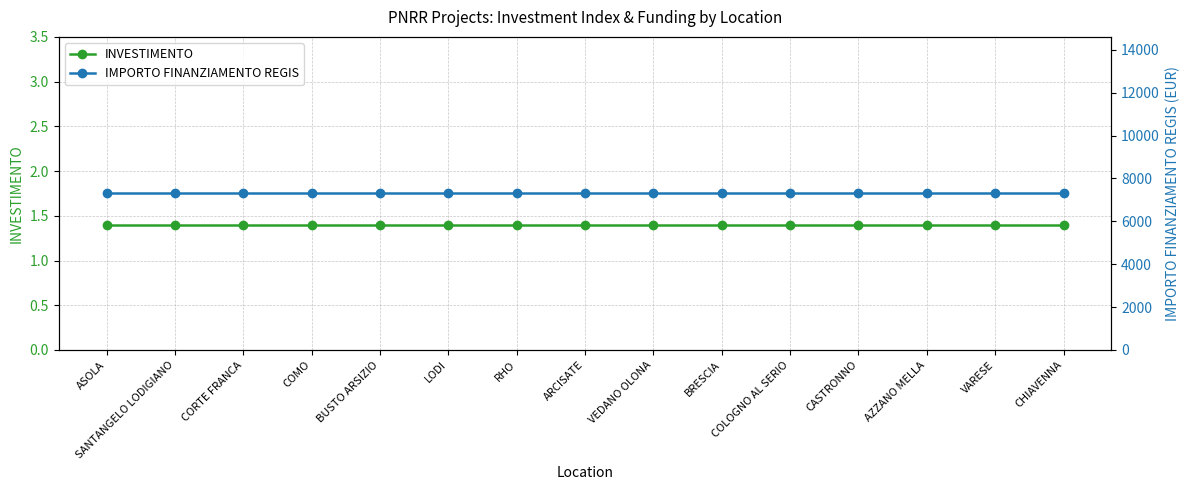

The INVESTIMENTO series shows 2.1 at LODI. True or false?

False